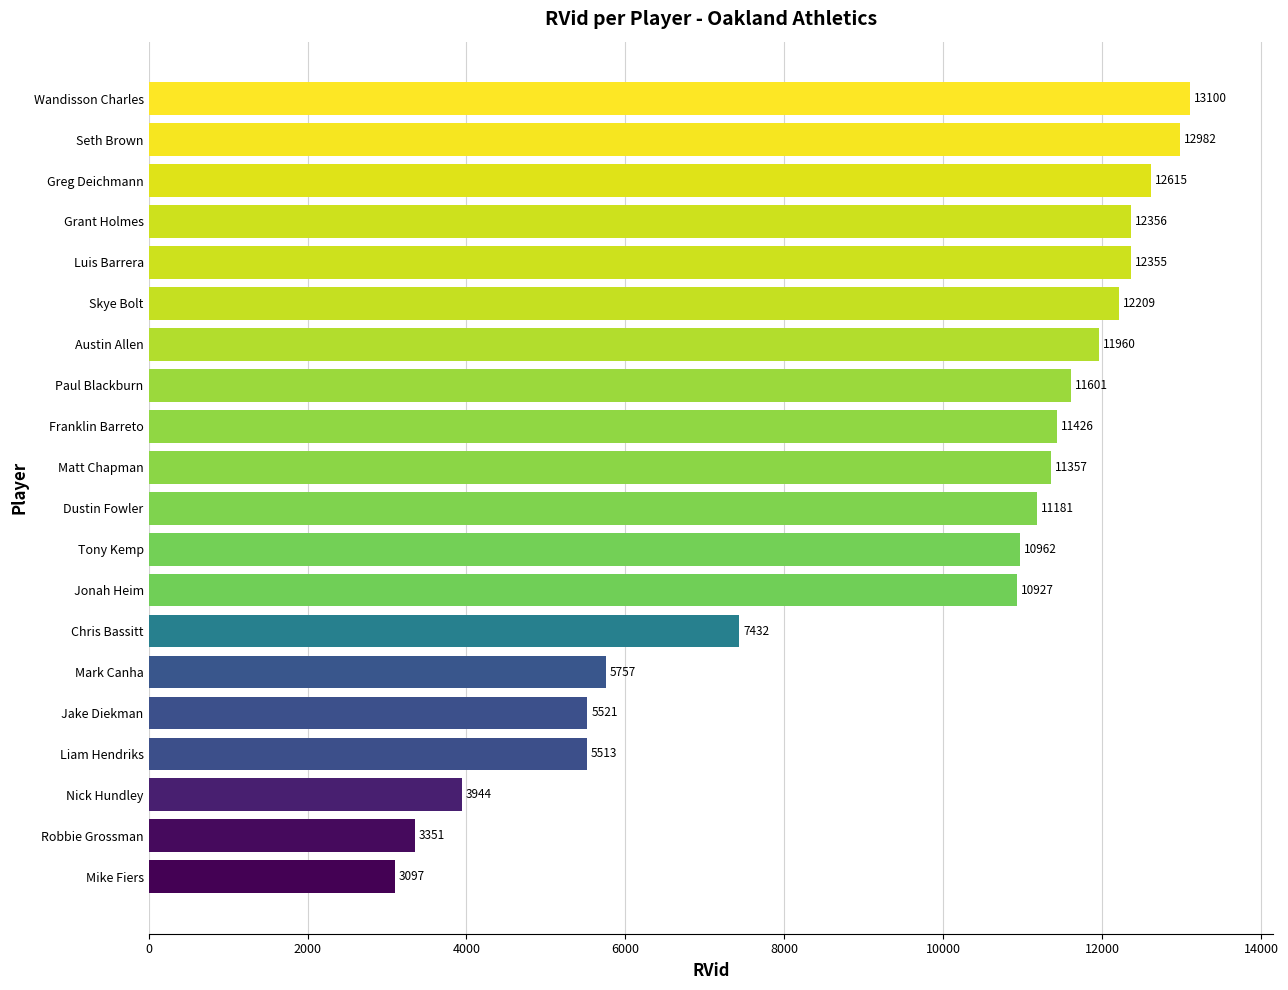

What is the sum of all values?

189646